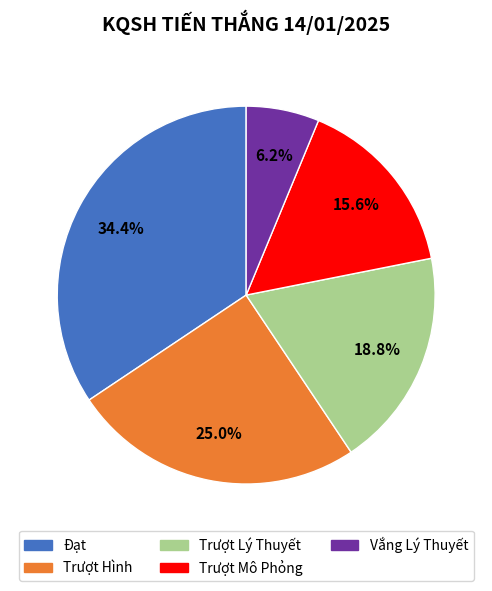

Is it true that Đạt is 34% of the pie?

True